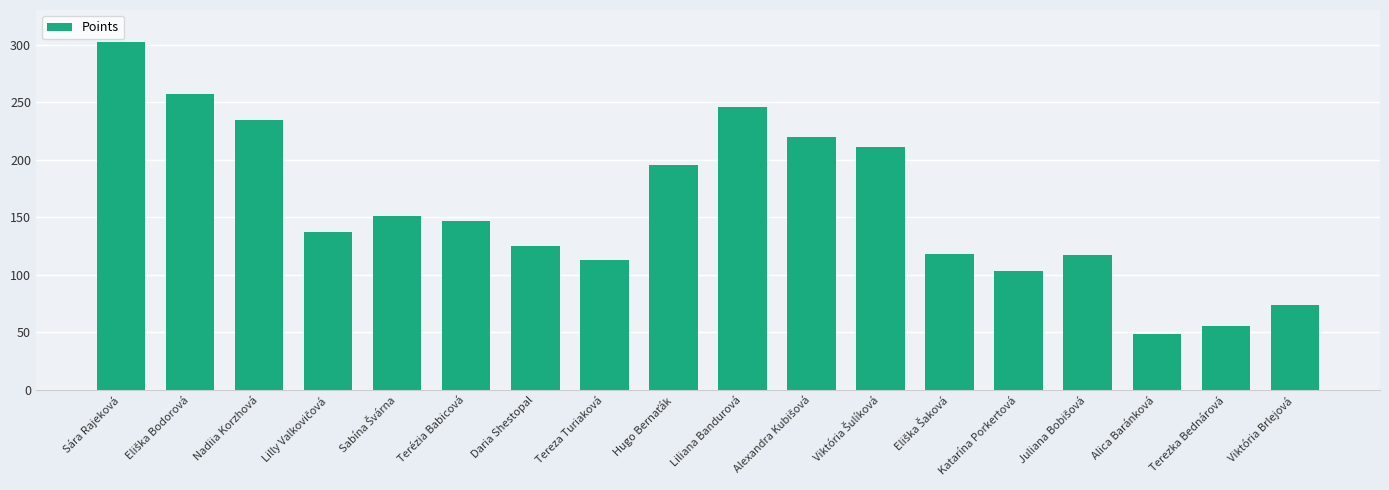

What is the ratio of the value at Daria Shestopal to the value at Nadiia Korzhová?

0.5